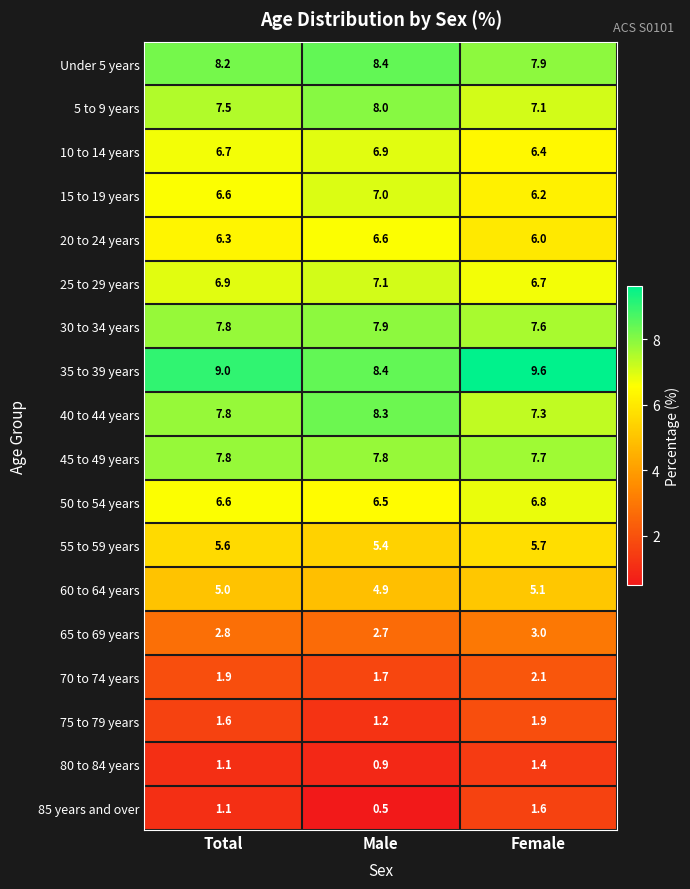

What is the smallest value displayed?

0.5